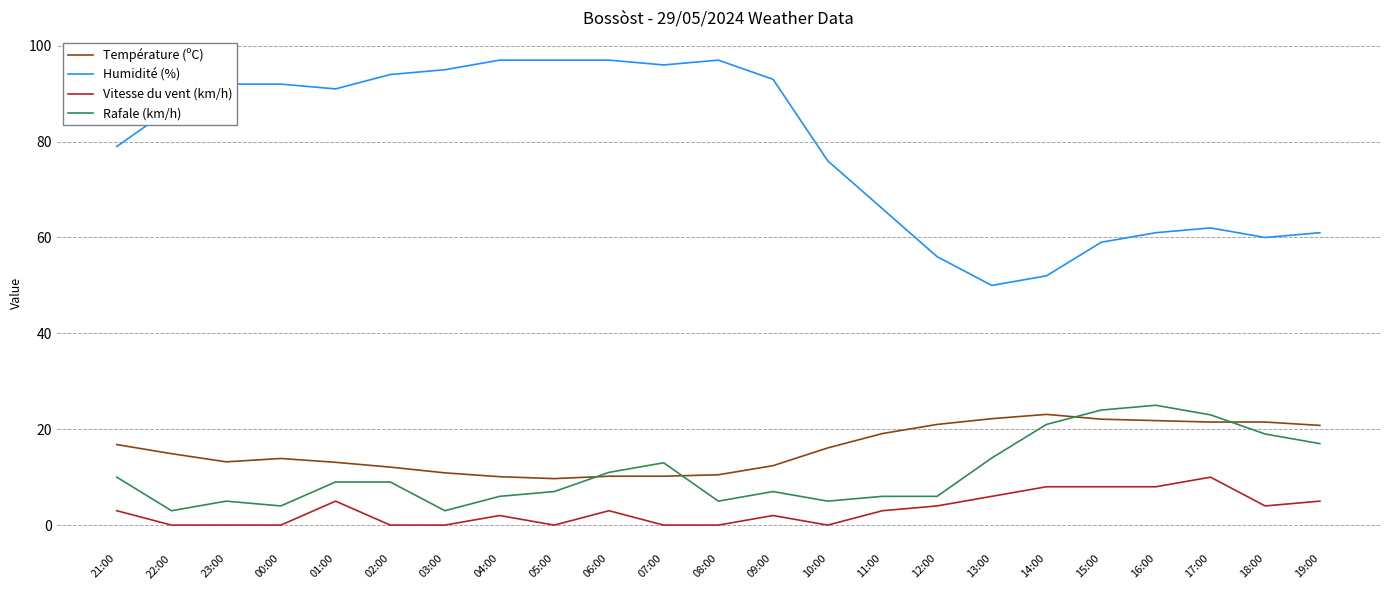

Which series changed the most between 04:00 and 12:00?

Humidité (%)